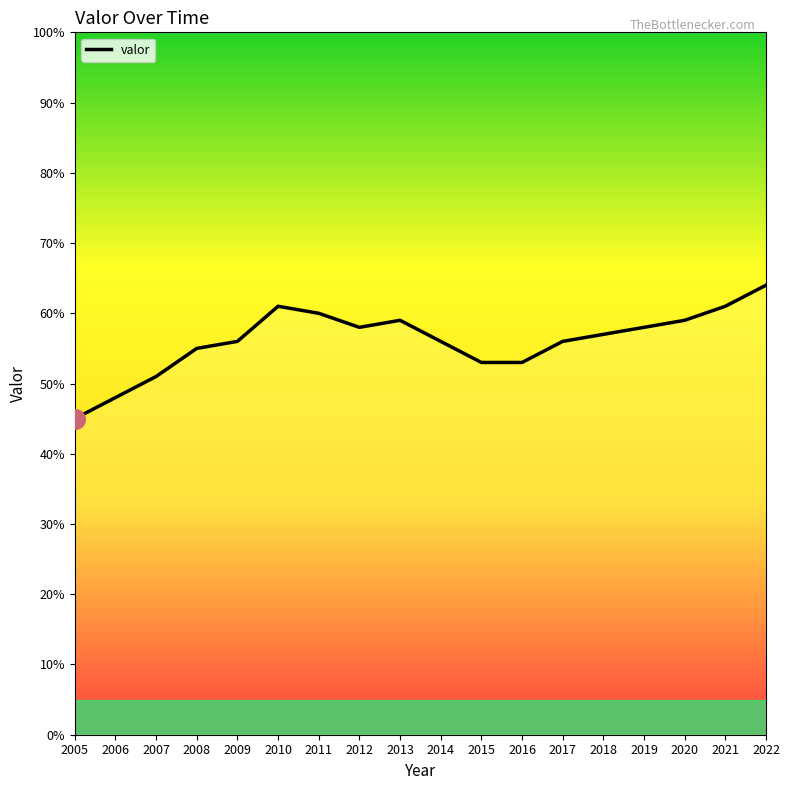

Which has a higher value, 2012 or 2016?

2012